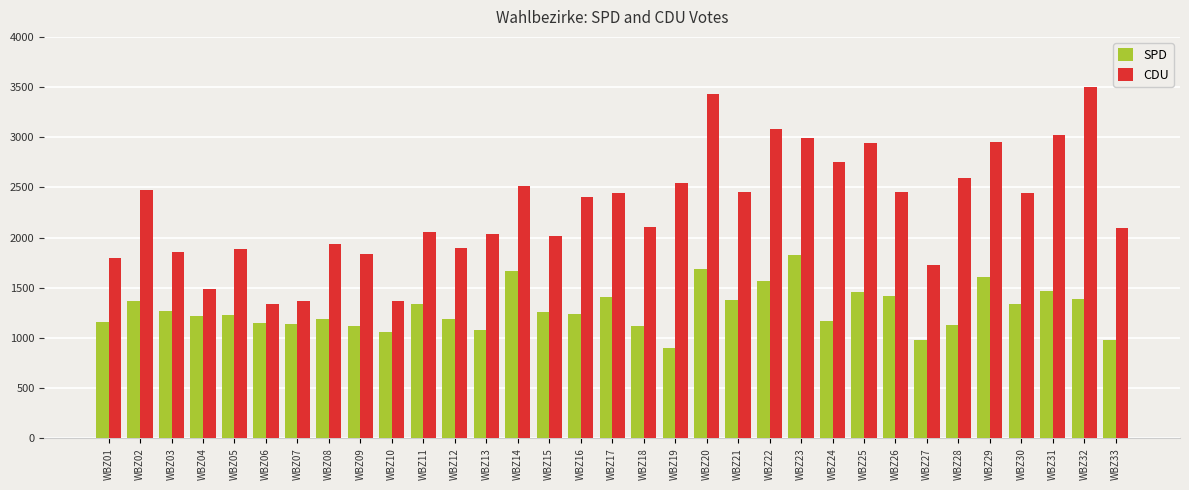

What value does the CDU series have at WBZ32, to the nearest 10?

3500